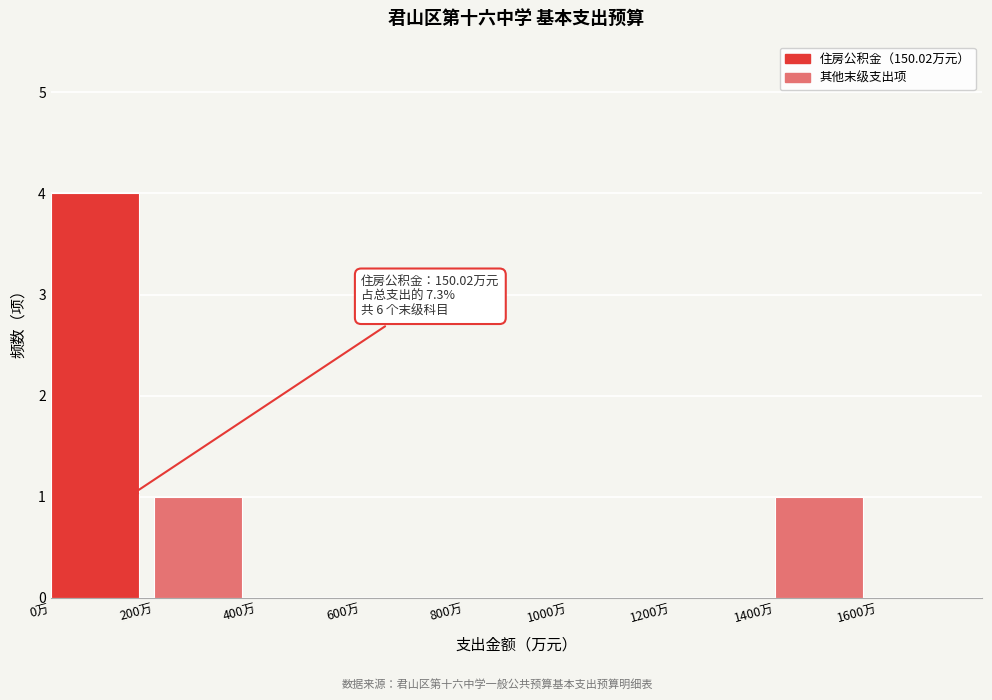

Which range on the x-axis has the tallest bar?

0 to 200